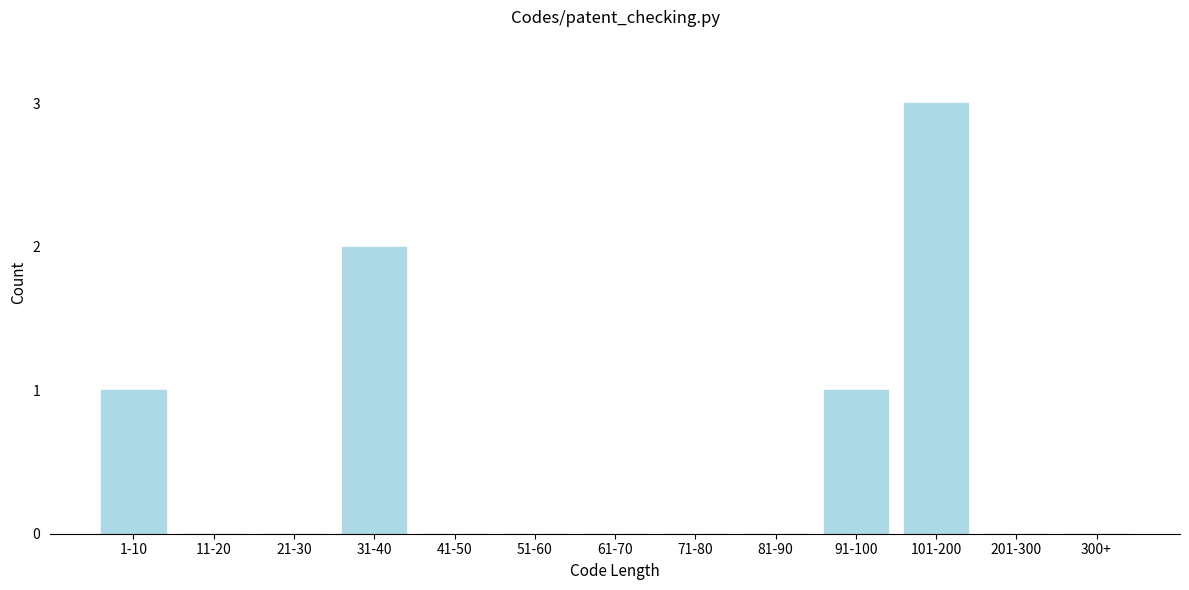

Reading left to right, transcribe all the data shown in this chart.

1-10=1	11-20=0	21-30=0	31-40=2	41-50=0	51-60=0	61-70=0	71-80=0	81-90=0	91-100=1	101-200=3	201-300=0	300+=0